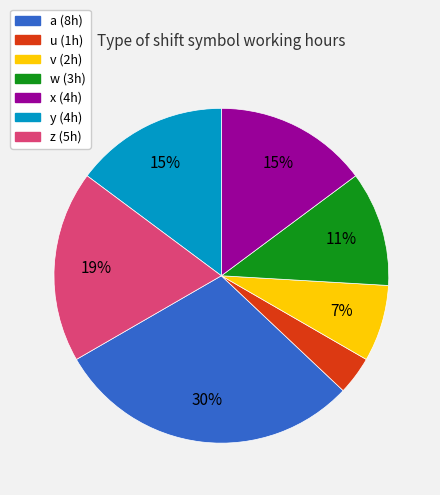

Which has a higher value, z or v?

z